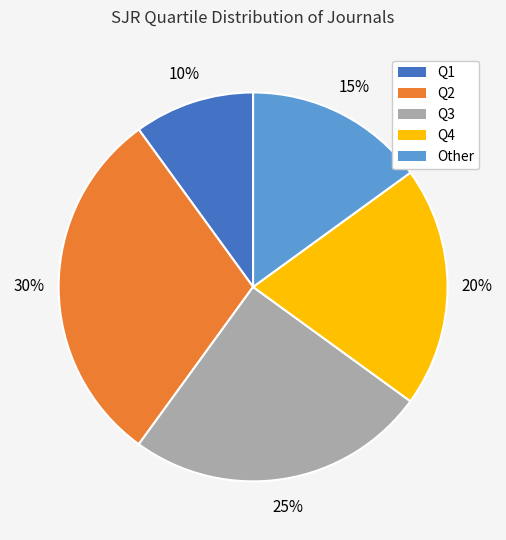

True or false: Q3 accounts for 13% of the total.

False